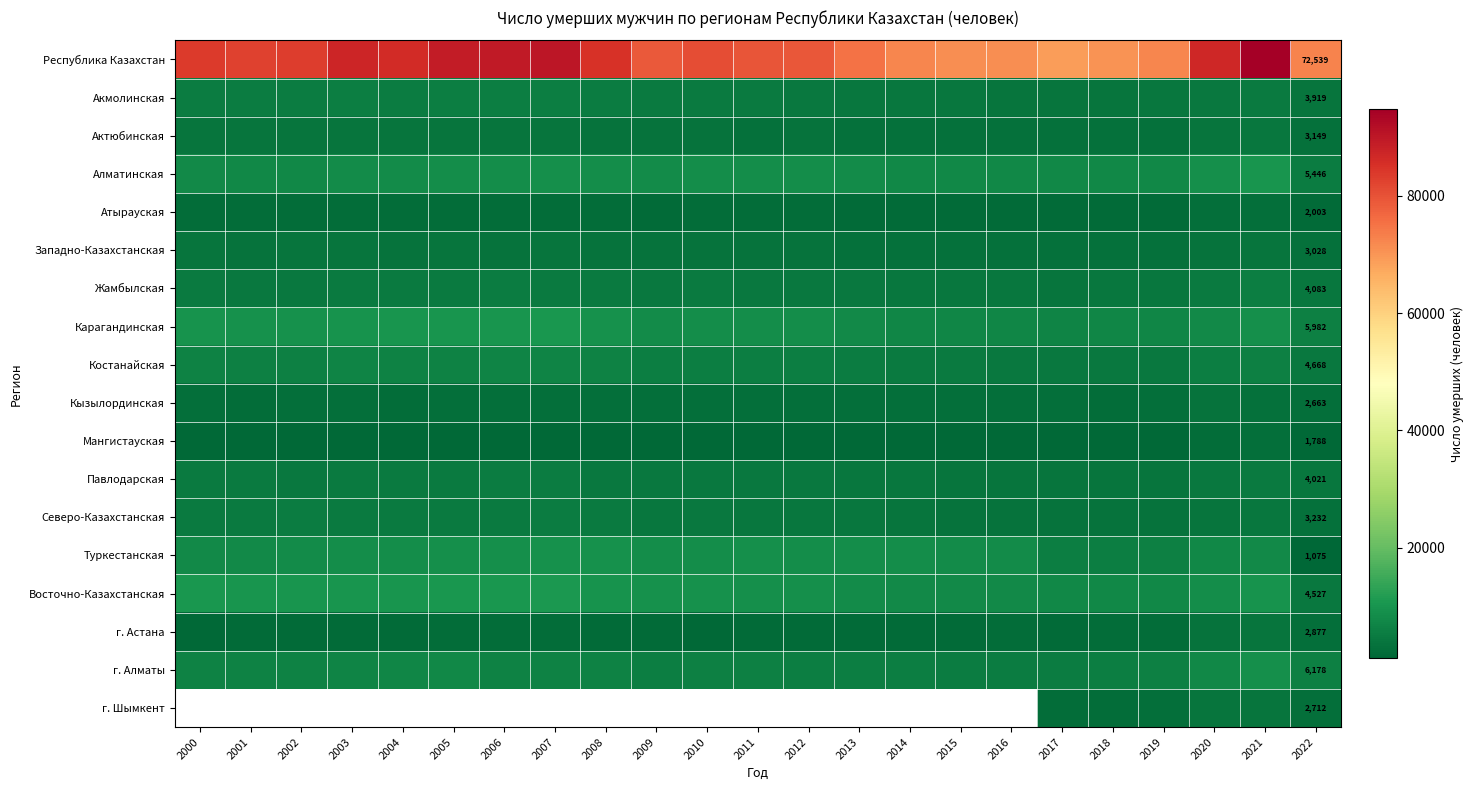

The value of Павлодарская at 2022 is 6383. True or false?

False